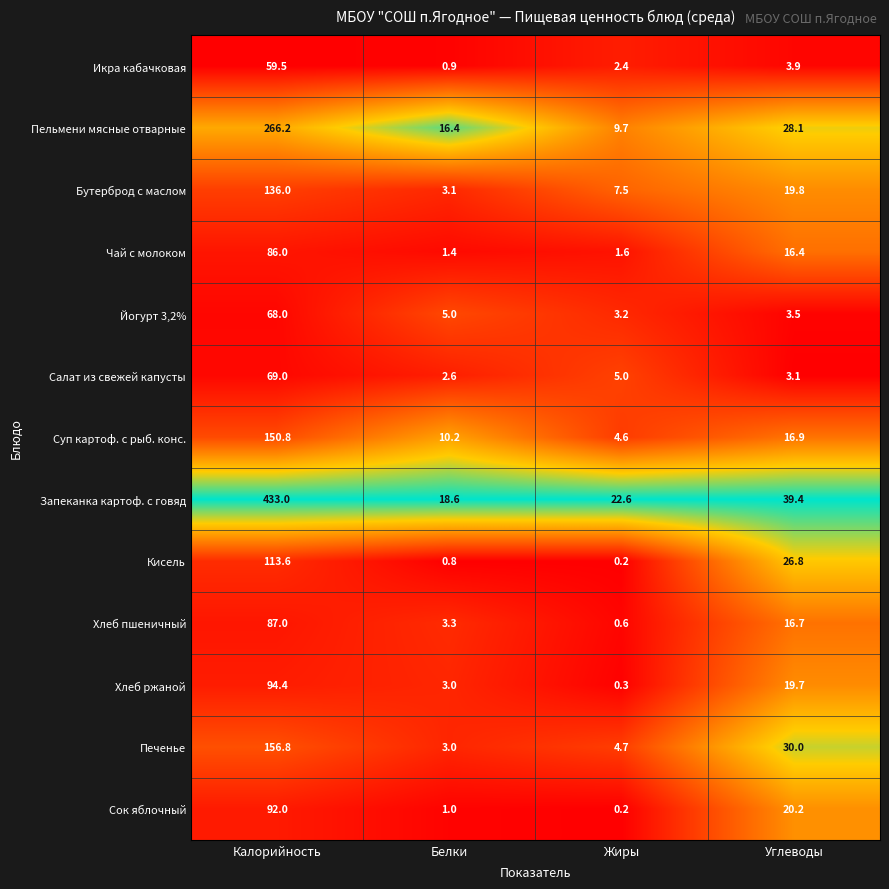

Is it true that Хлеб пшеничный equals 16.7 at Углеводы?

True